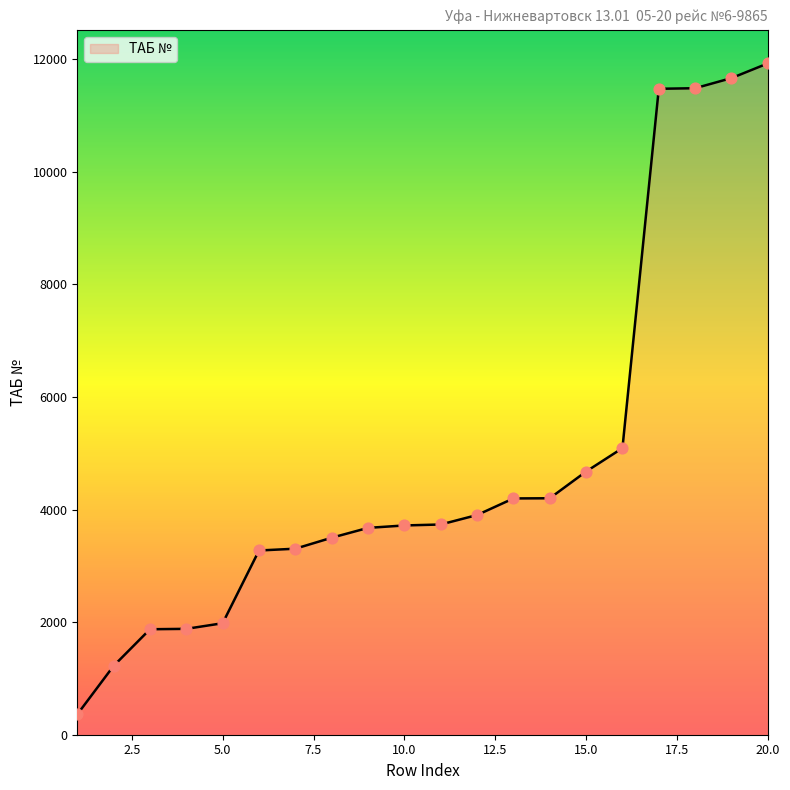

What is the maximum value shown in the chart?

11927